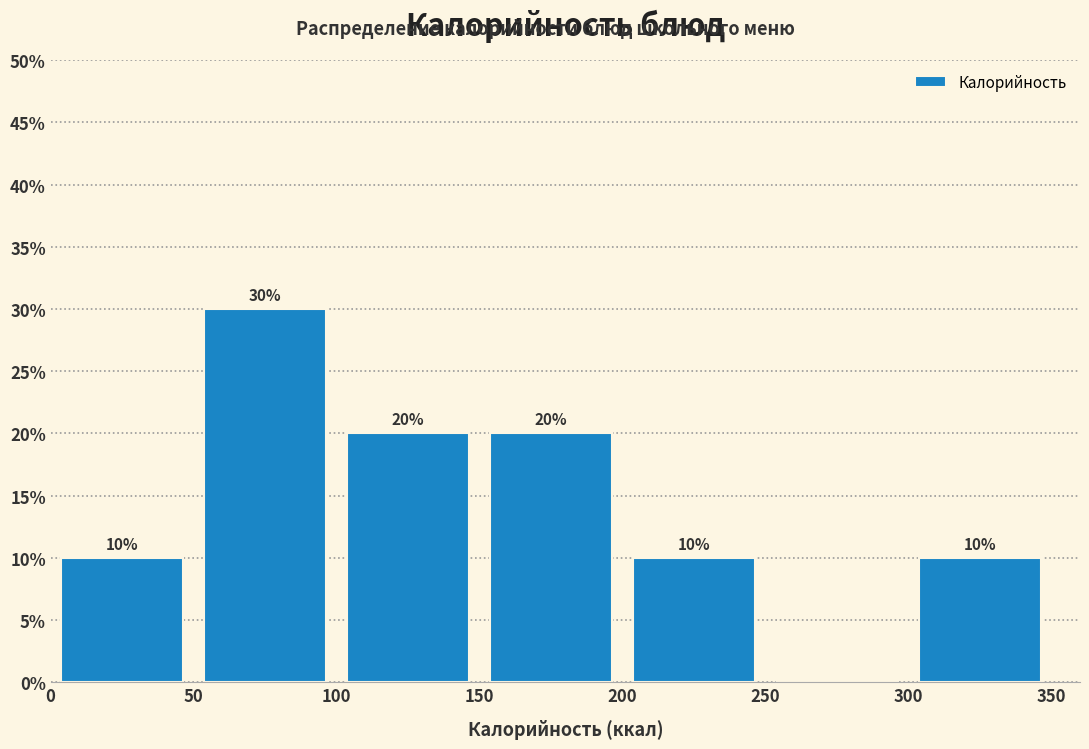

Over which range of the x-axis is the bar tallest?

50 to 100